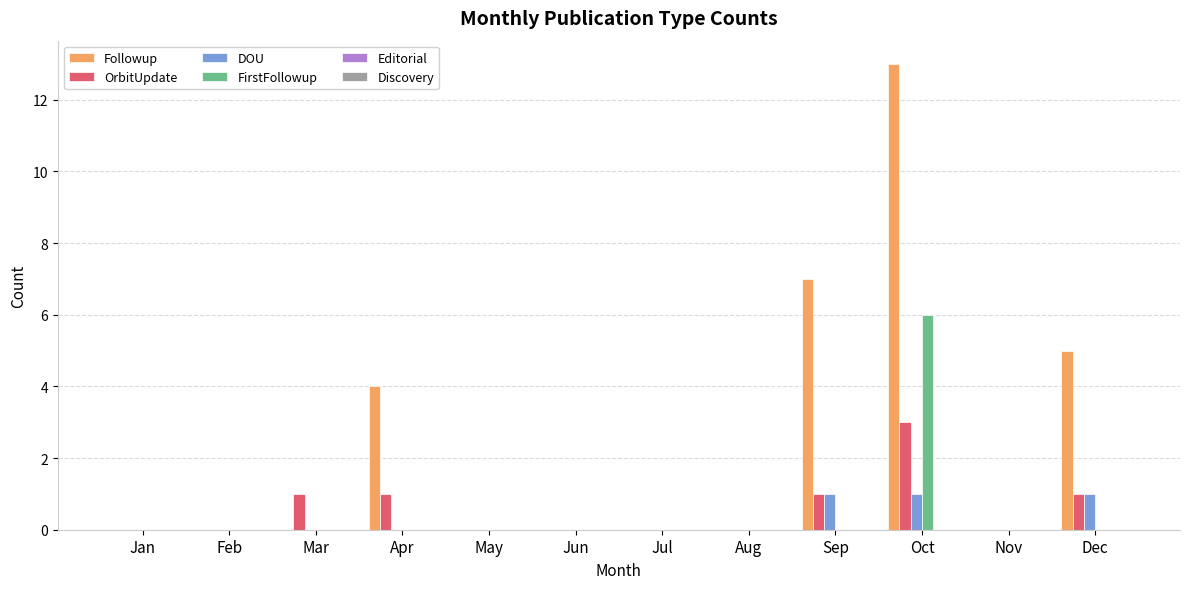

The FirstFollowup series shows 3 at Oct. True or false?

False